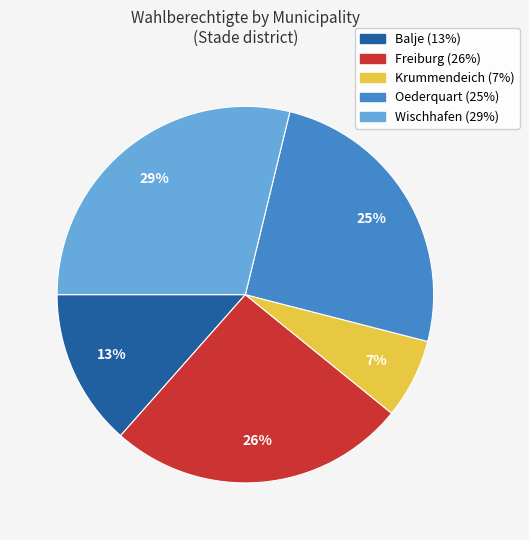

Which category has the biggest portion of the pie?

Wischhafen